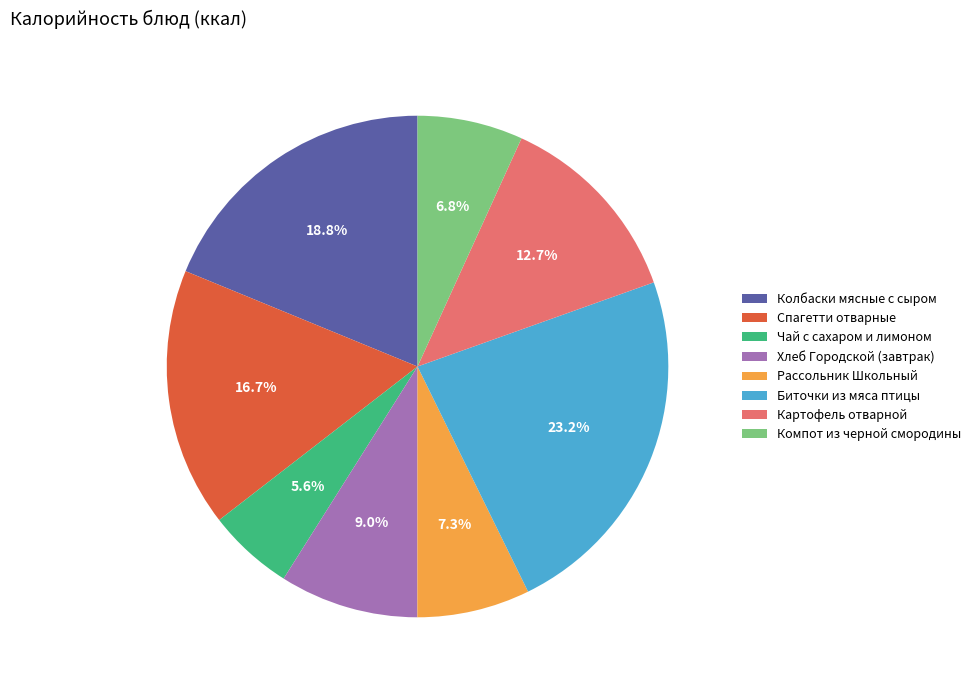

The Спагетти отварные slice represents 17% of the pie. True or false?

True